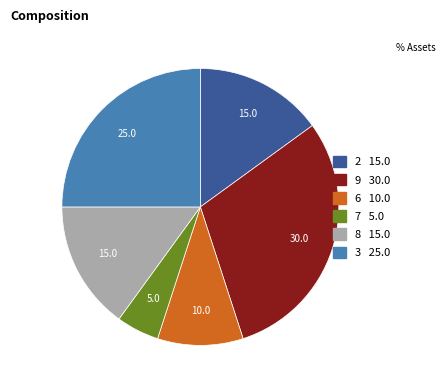

Approximately how many times larger is the value at 9 compared to 2?

2.0